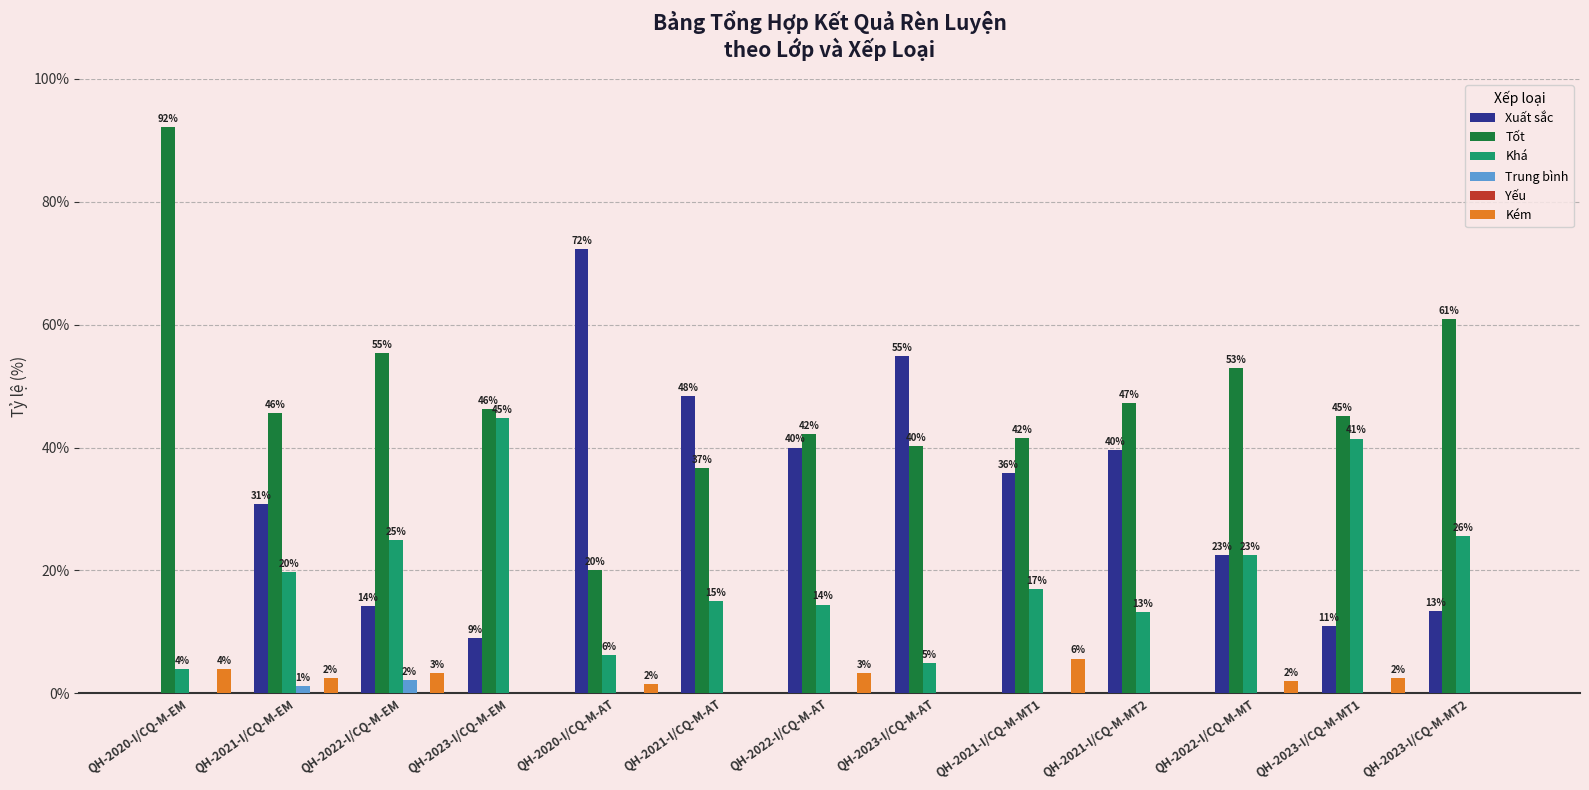

How many groups of bars are there?

13